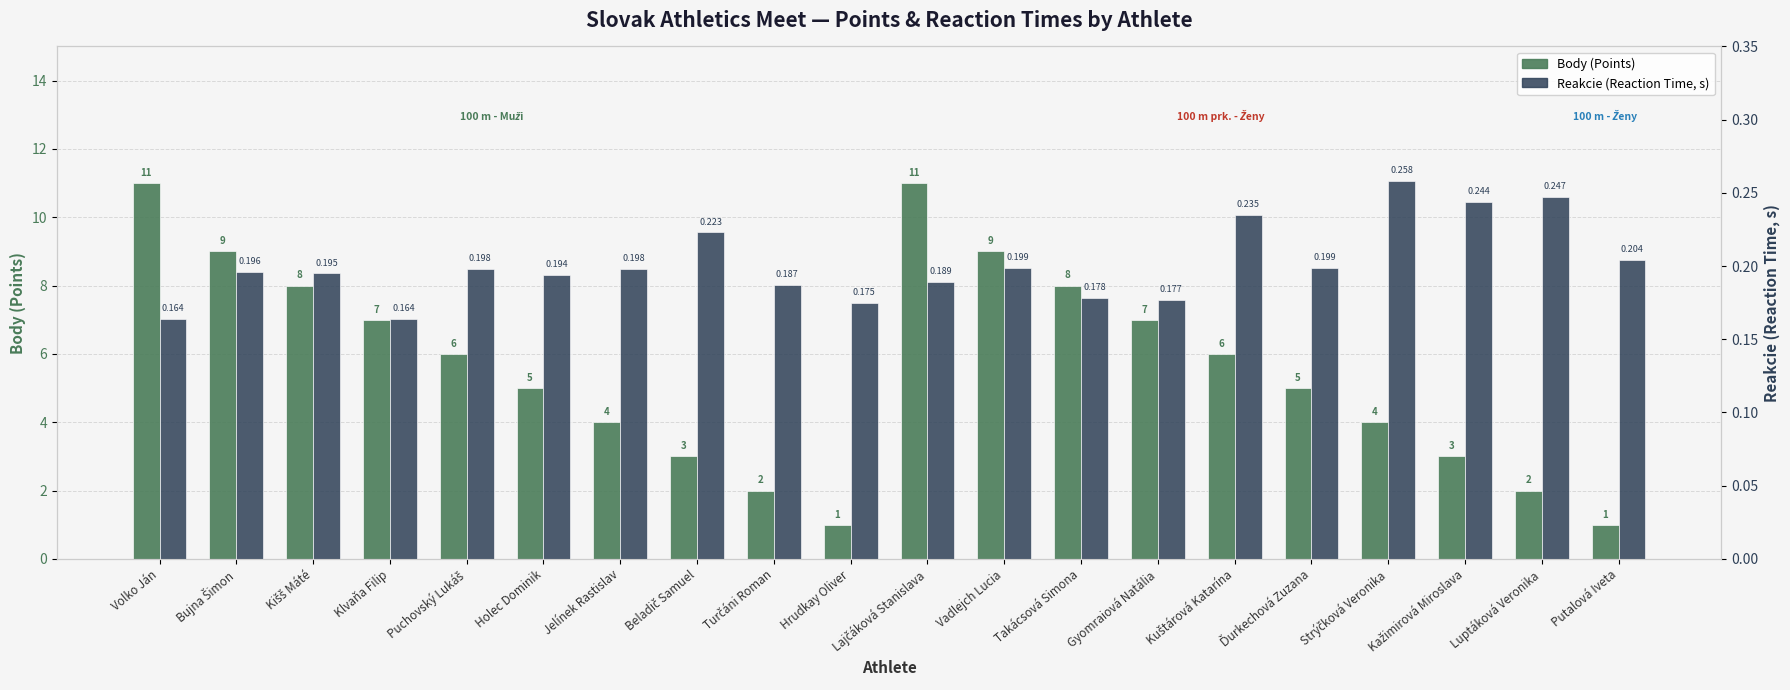

What is the value of the Body (Points) bar at the 3rd from the left?

8.0